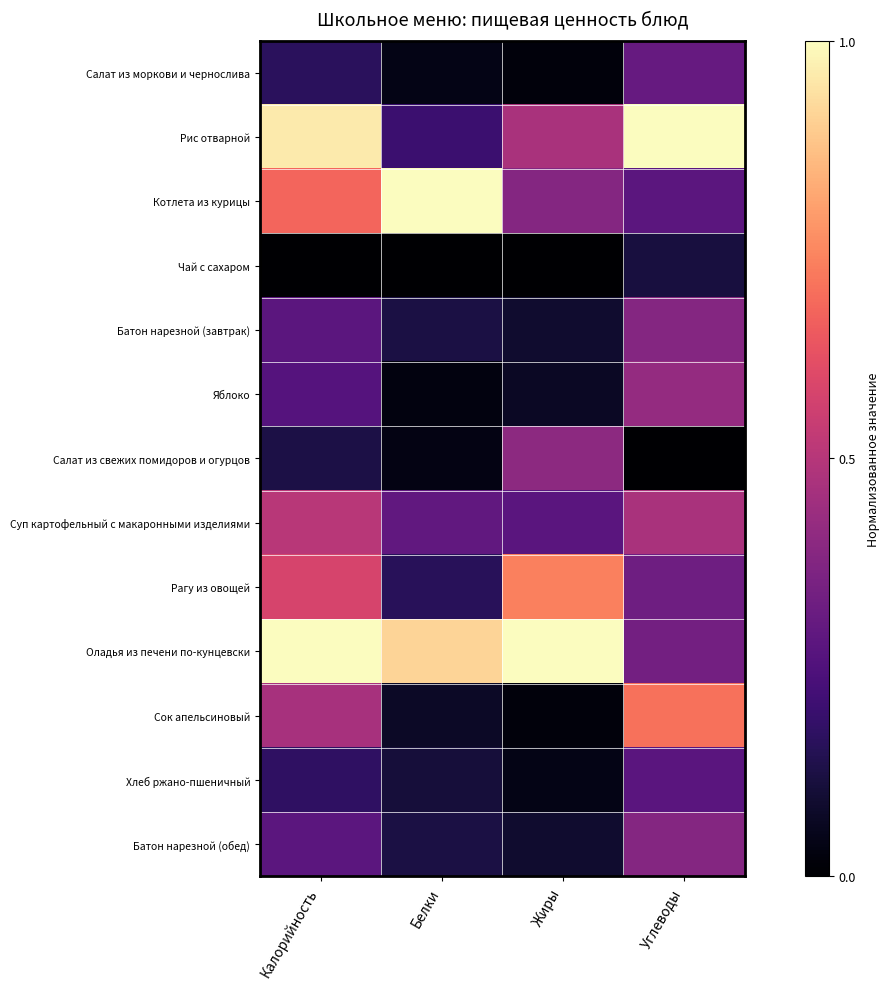

What is the spread (max minus min) of values at Жиры?

1.0